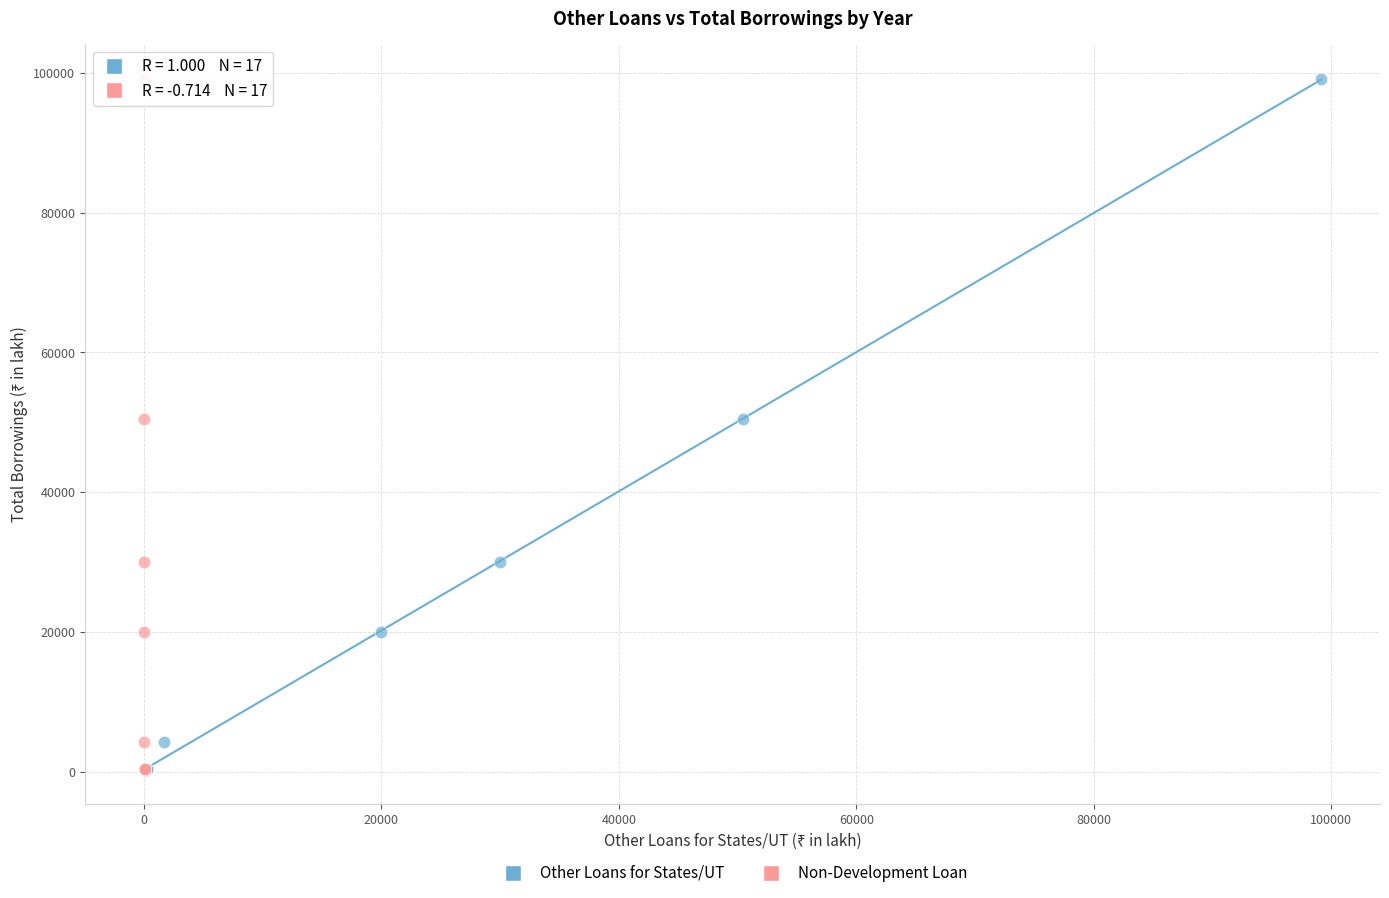

What are all the series names shown in the legend?

Other Loans for States/UT, Non-Development Loan